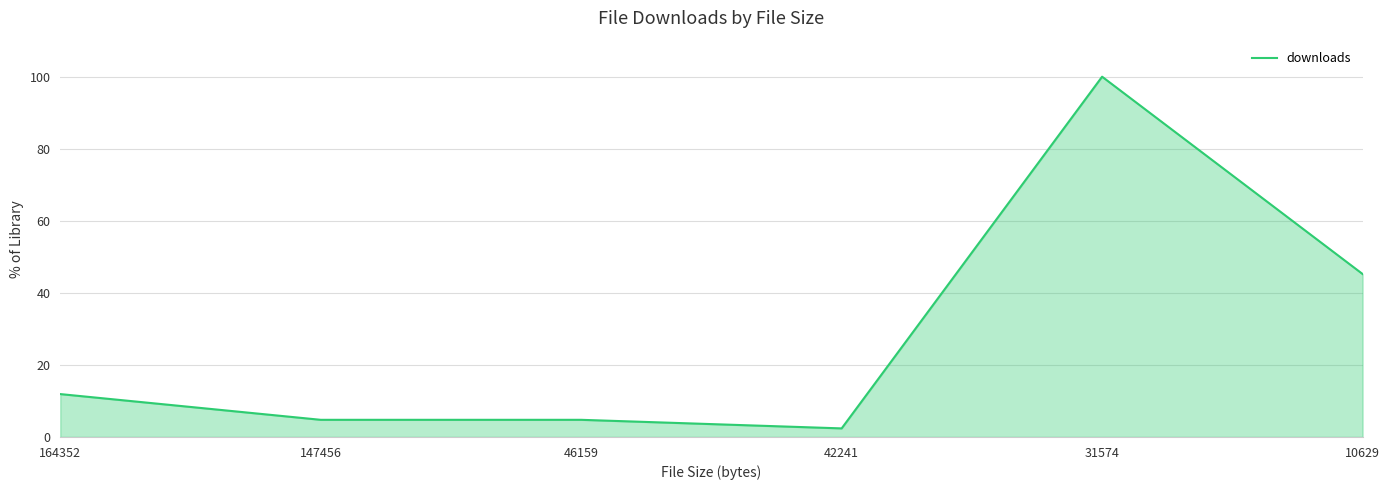

How many data points are above 11?

3